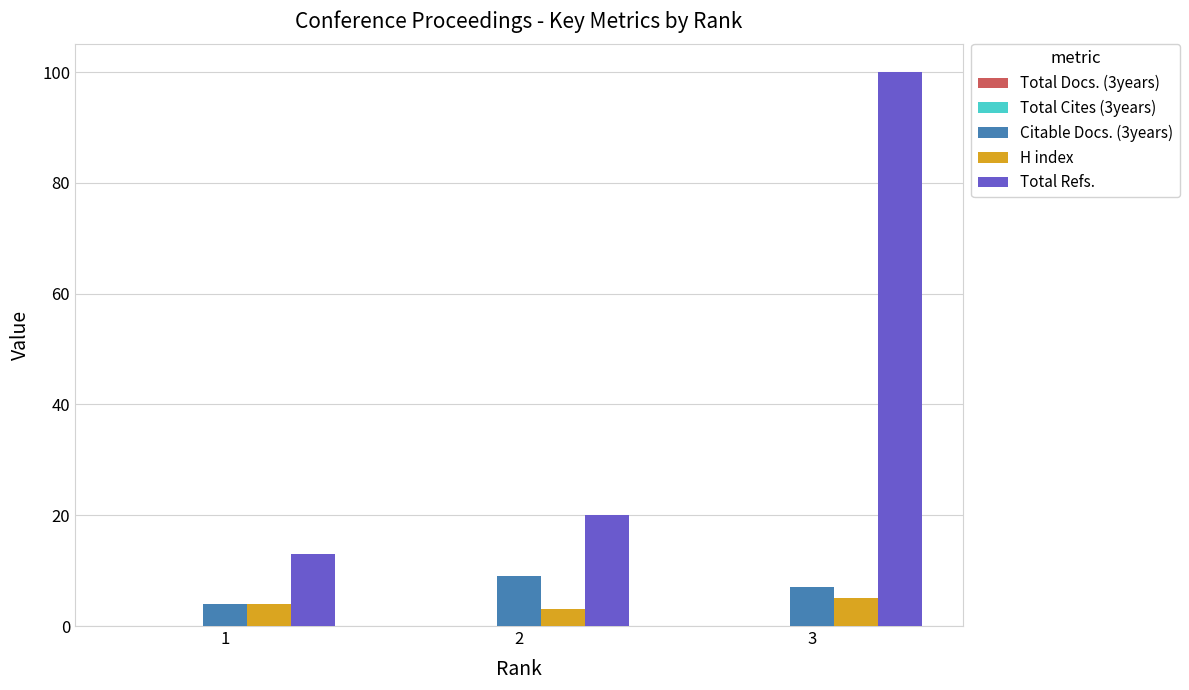

Is it true that H index equals 4 at 1?

True